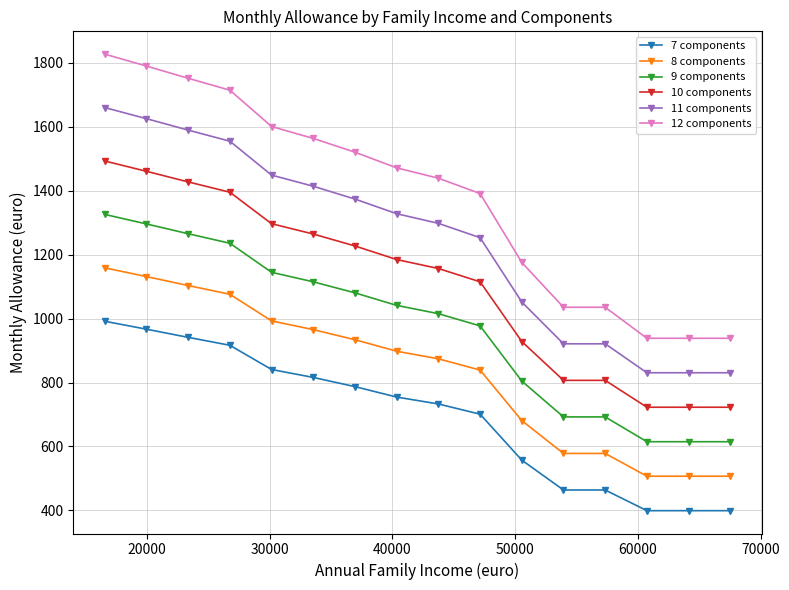

List the series in order of their overall mean, lowest first.

7 components, 8 components, 9 components, 10 components, 11 components, 12 components